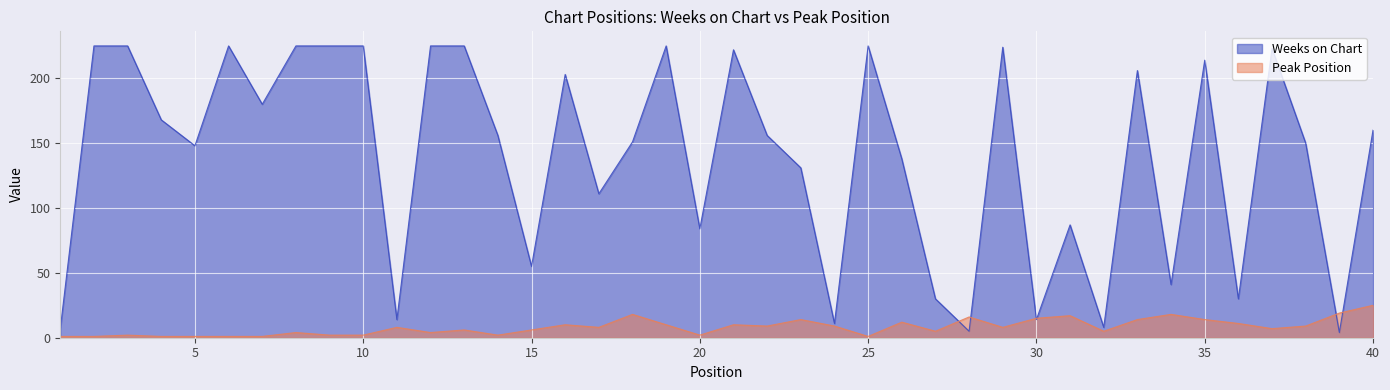

How many intersections are there between Peak Position and Weeks on Chart?

6